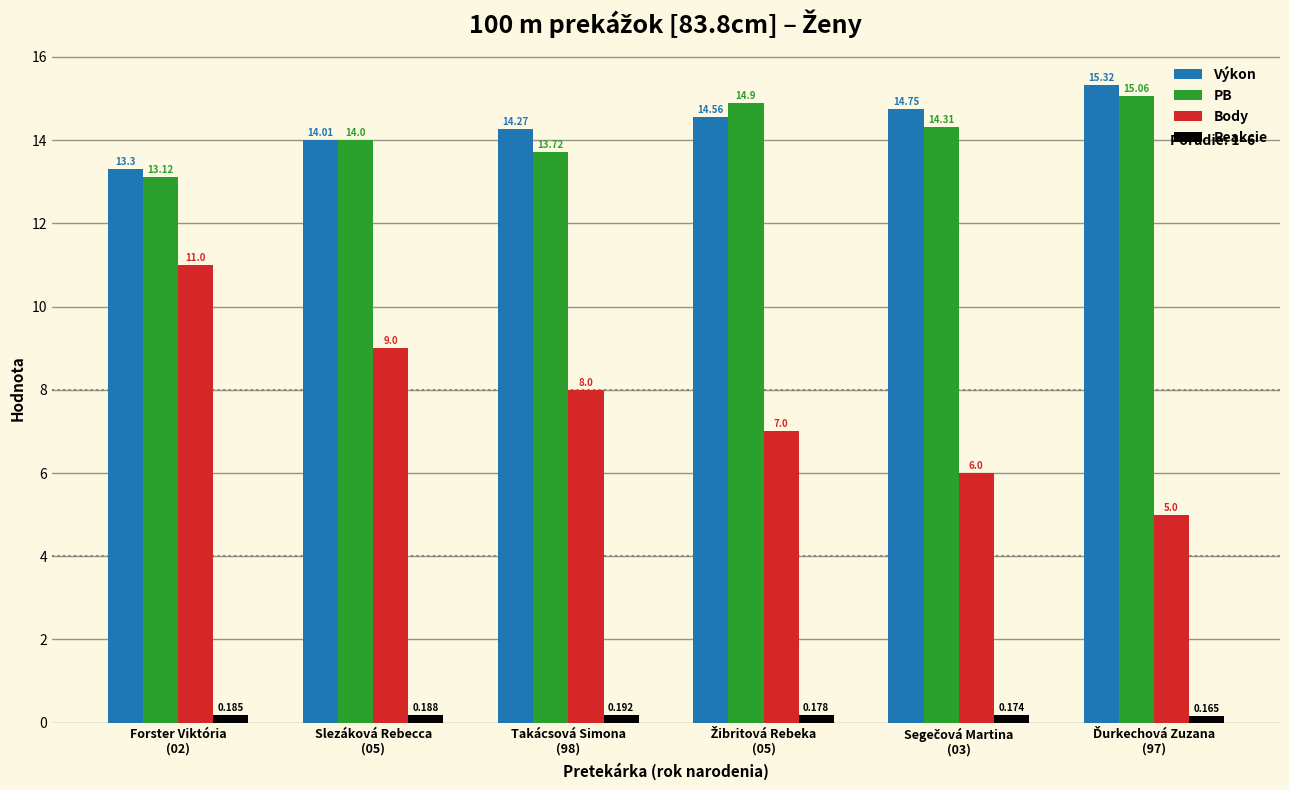

Which series has the widest spread of values?

Body